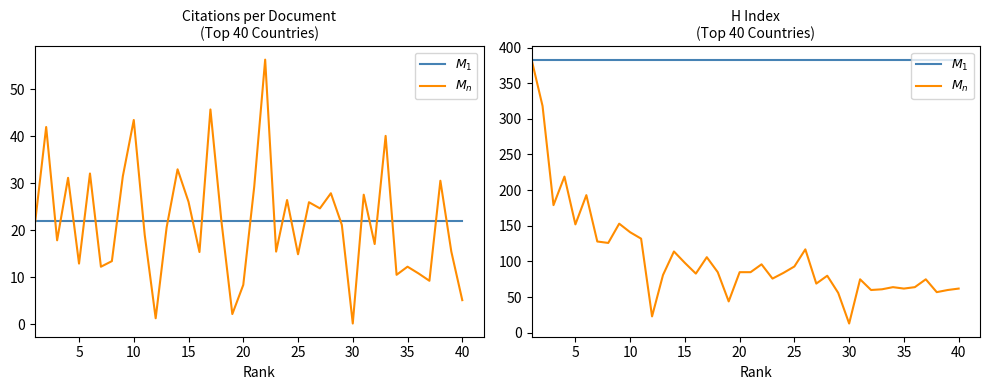

What is the approximate value of $M_1$ at 5?

383